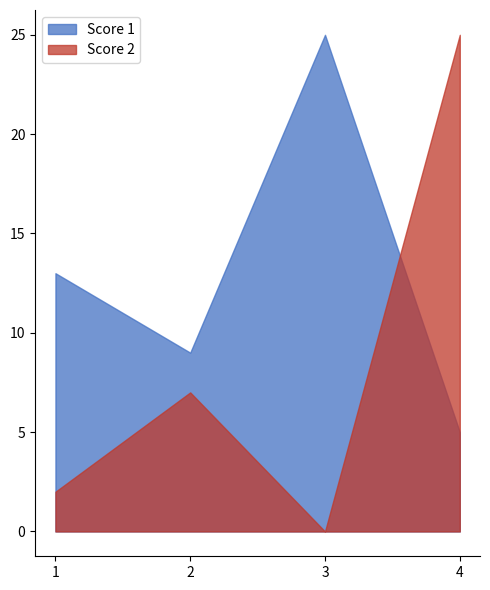

The value of Score 1 at 4 is 2. True or false?

False